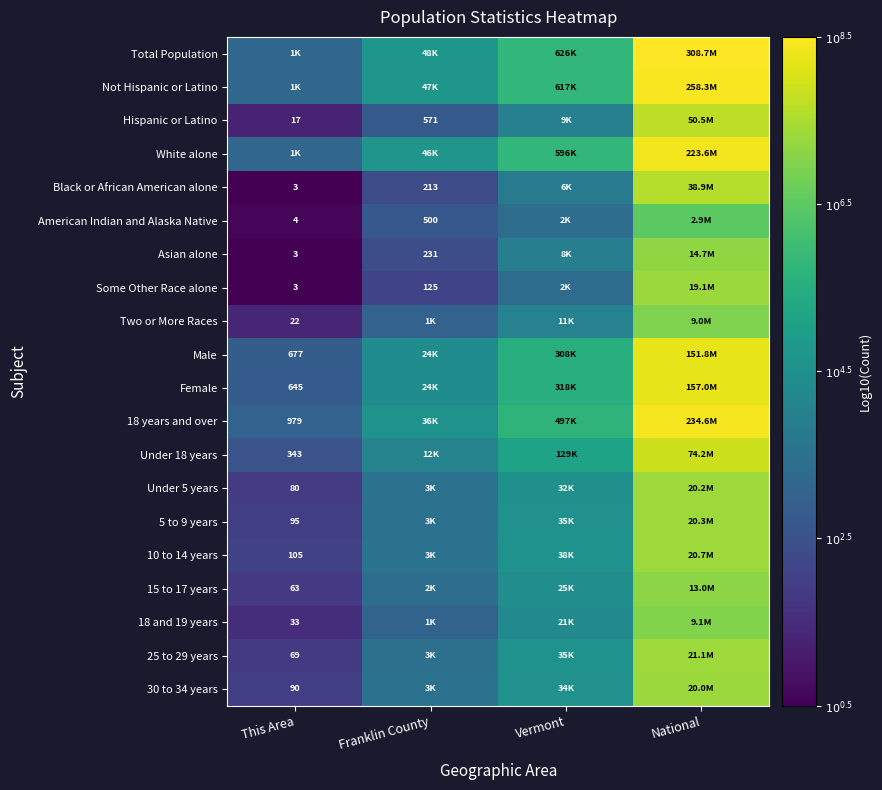

What is the spread (max minus min) of values at National?

2.0